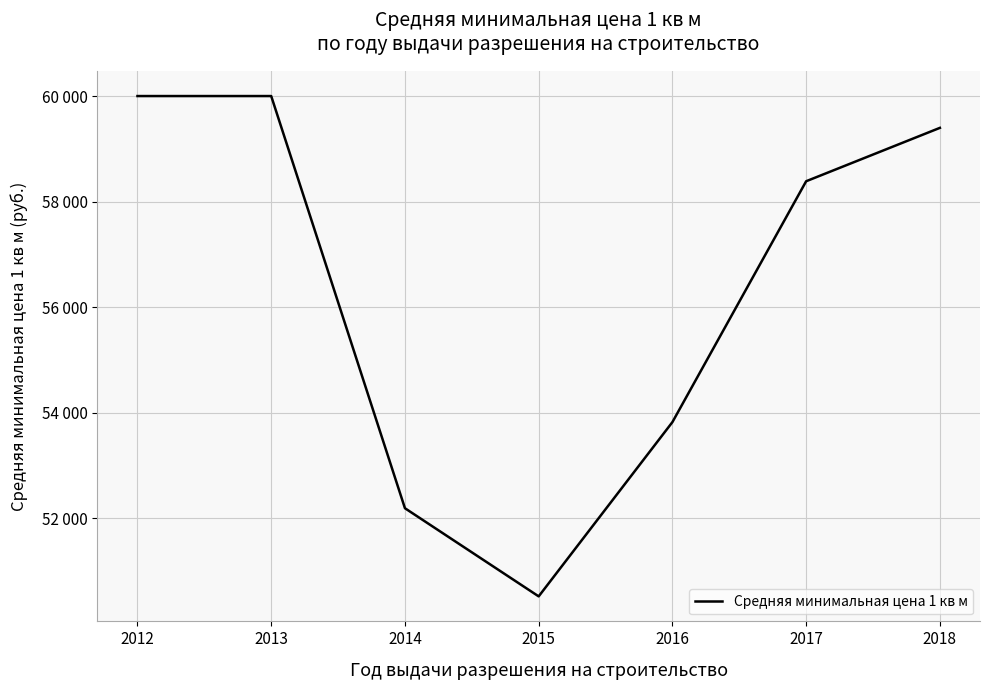

Is this an area chart (filled region under the line)?

No